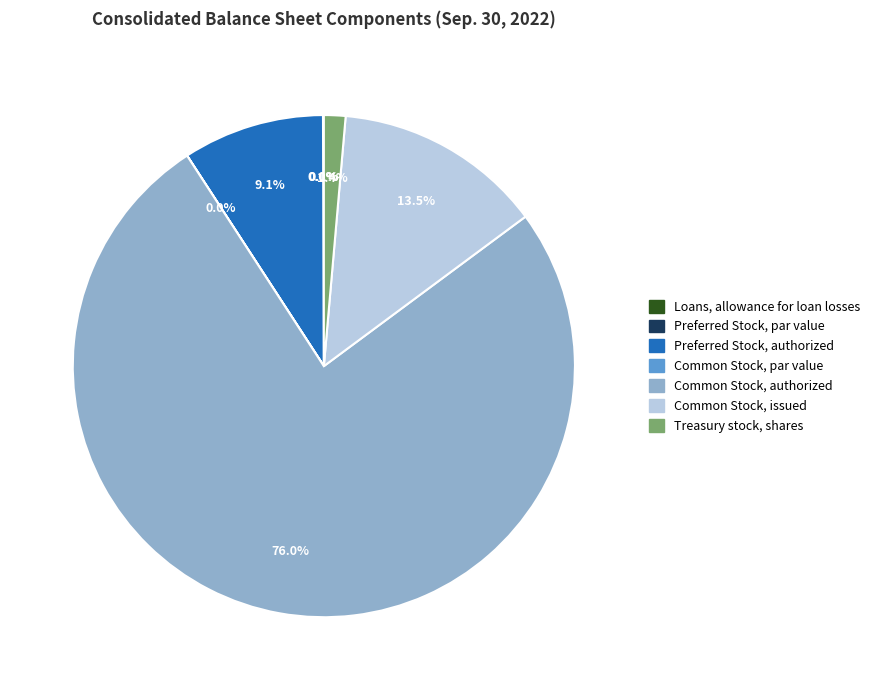

Does any single category account for the majority?

Yes